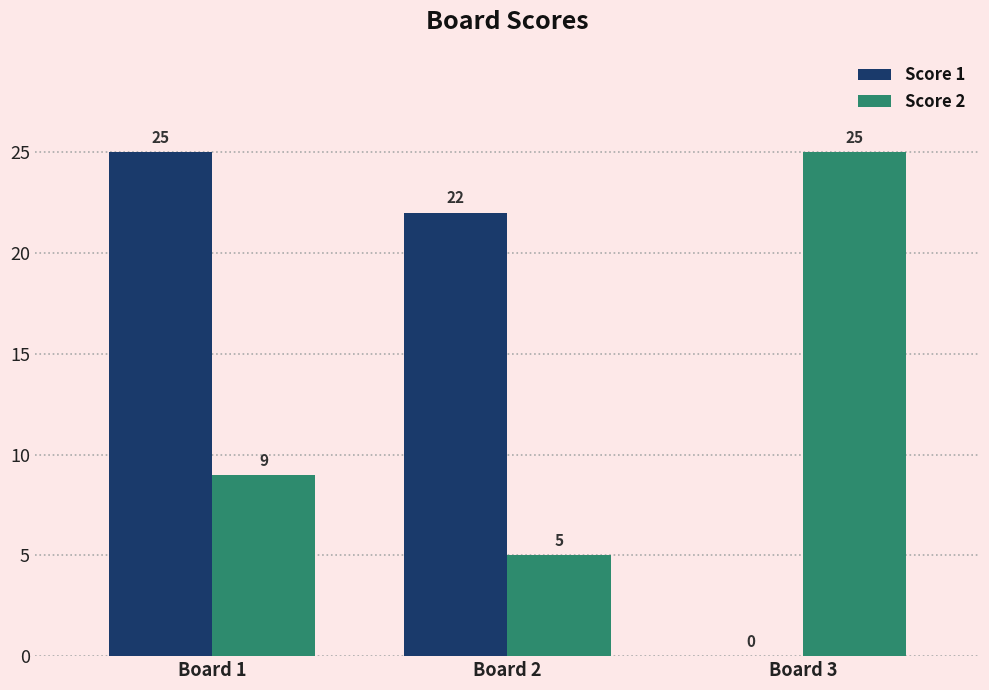

What is the sum of all Score 1 values?

47